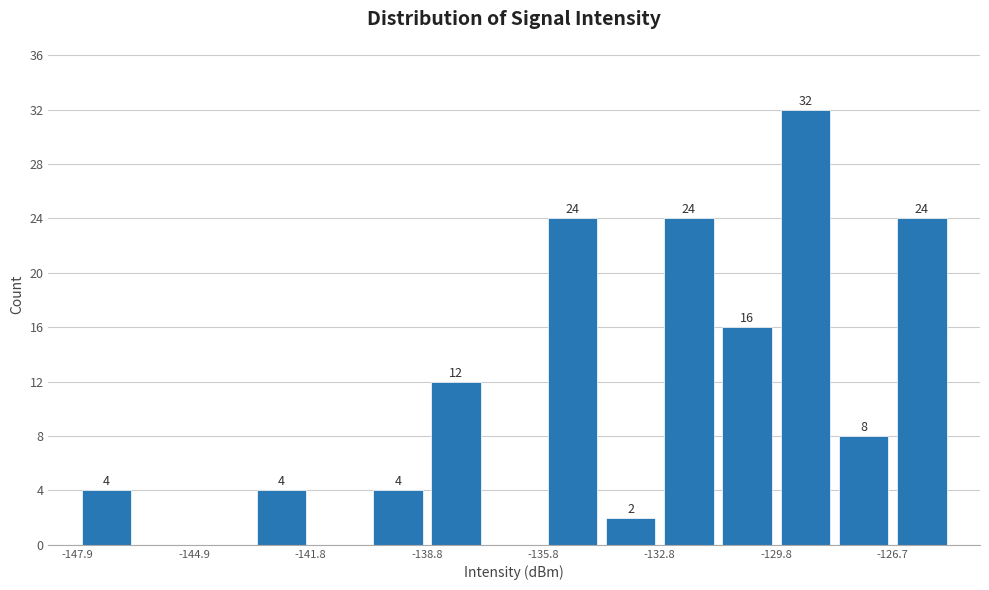

Read against the x-axis, roughly where is the centre of the tallest bar?

-129.0